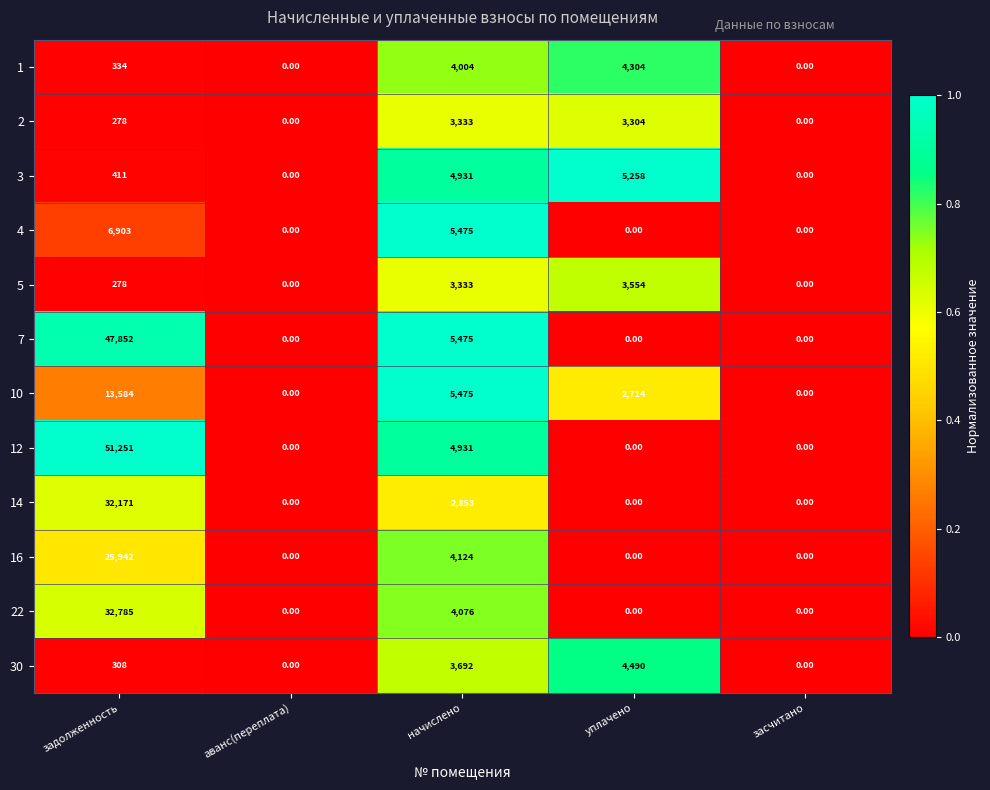

Between задолженность and аванс(переплата), which series saw the biggest shift?

12